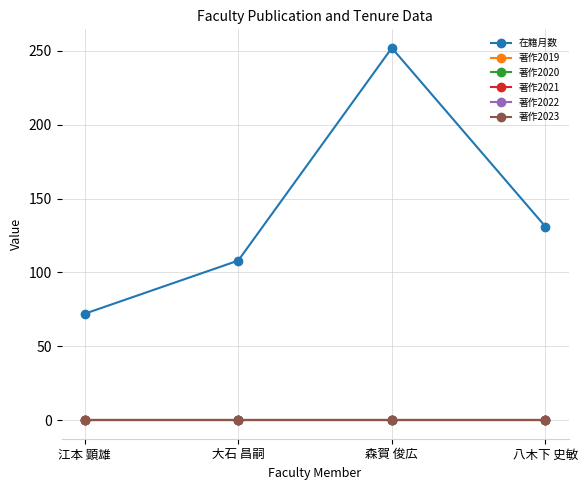

Does the chart have visible grid lines?

Yes